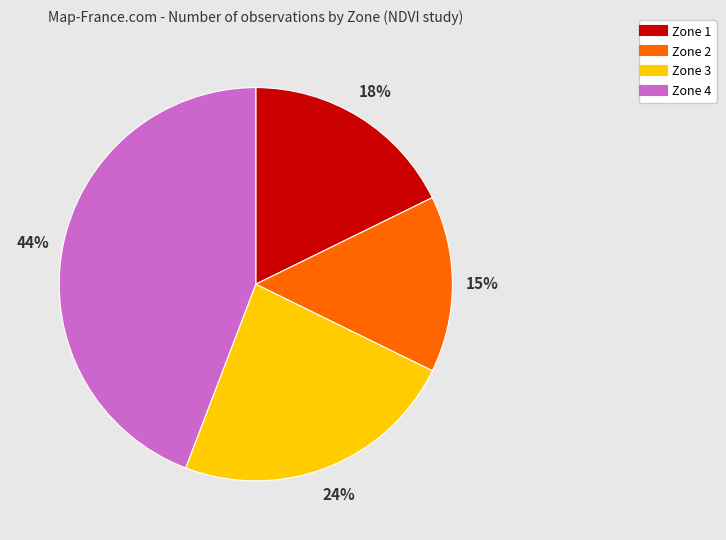

Does Zone 4 represent more than half of the total?

No